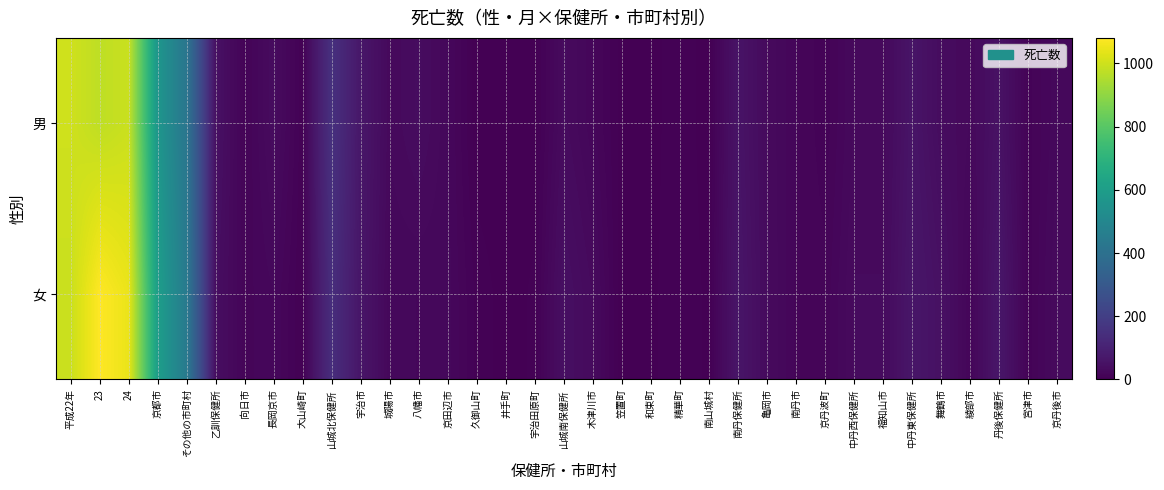

Count the number of categories in the chart.

35